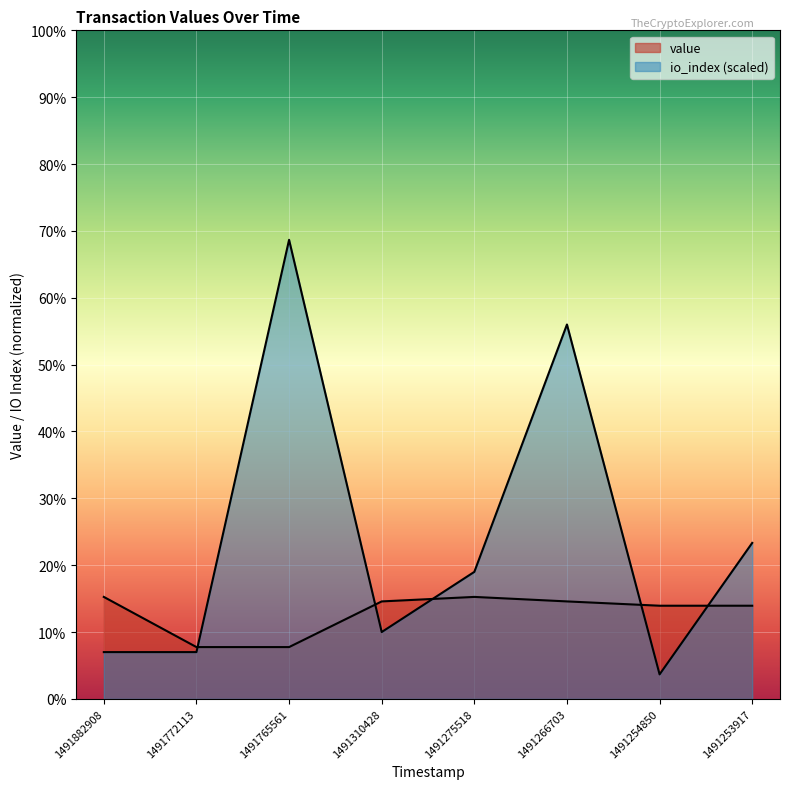

What is the sum of the value values at 1491254850 and 1491266703?

0.3